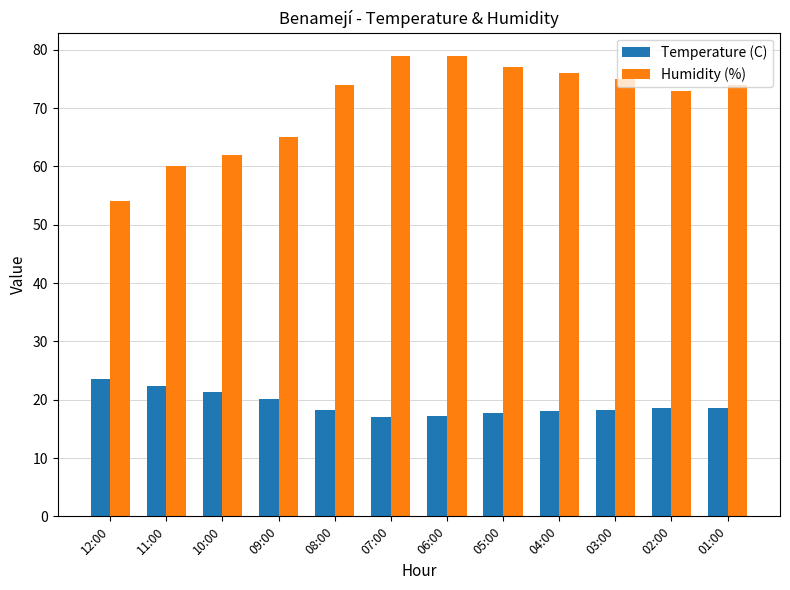

Is it true that Humidity (%) equals 44.6 at 03:00?

False